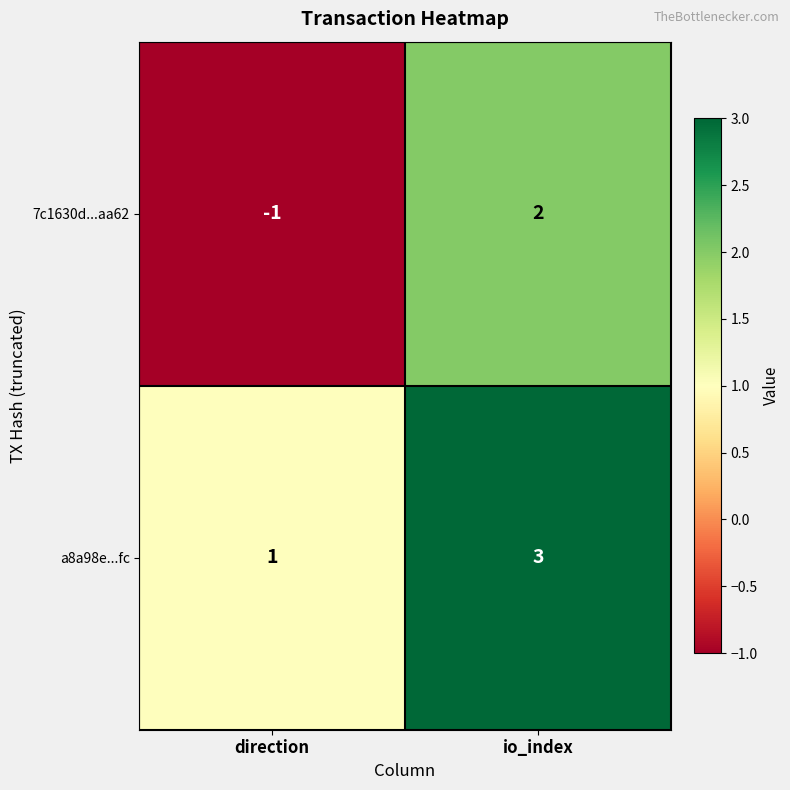

What is the maximum value shown in the chart?

3